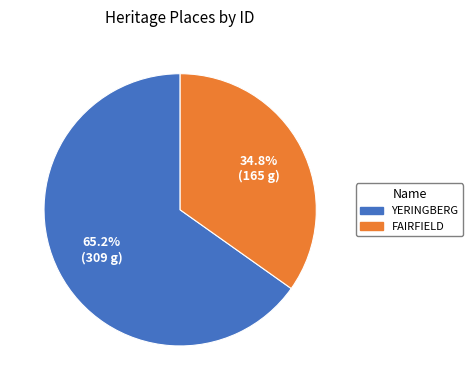

Is it true that FAIRFIELD is 40% of the pie?

False